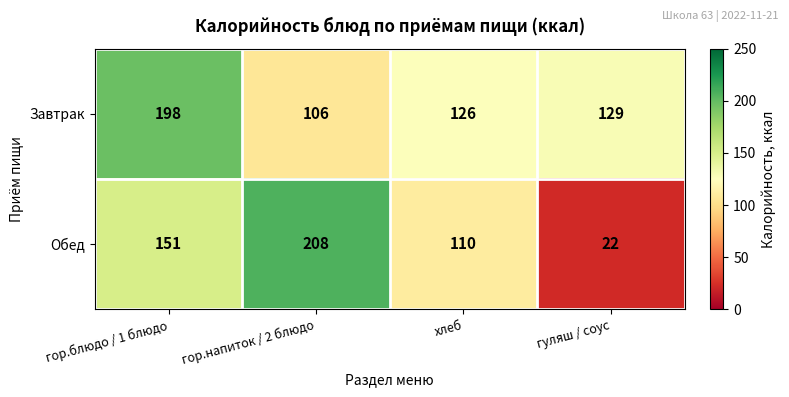

What is the average value of the Завтрак series?

140